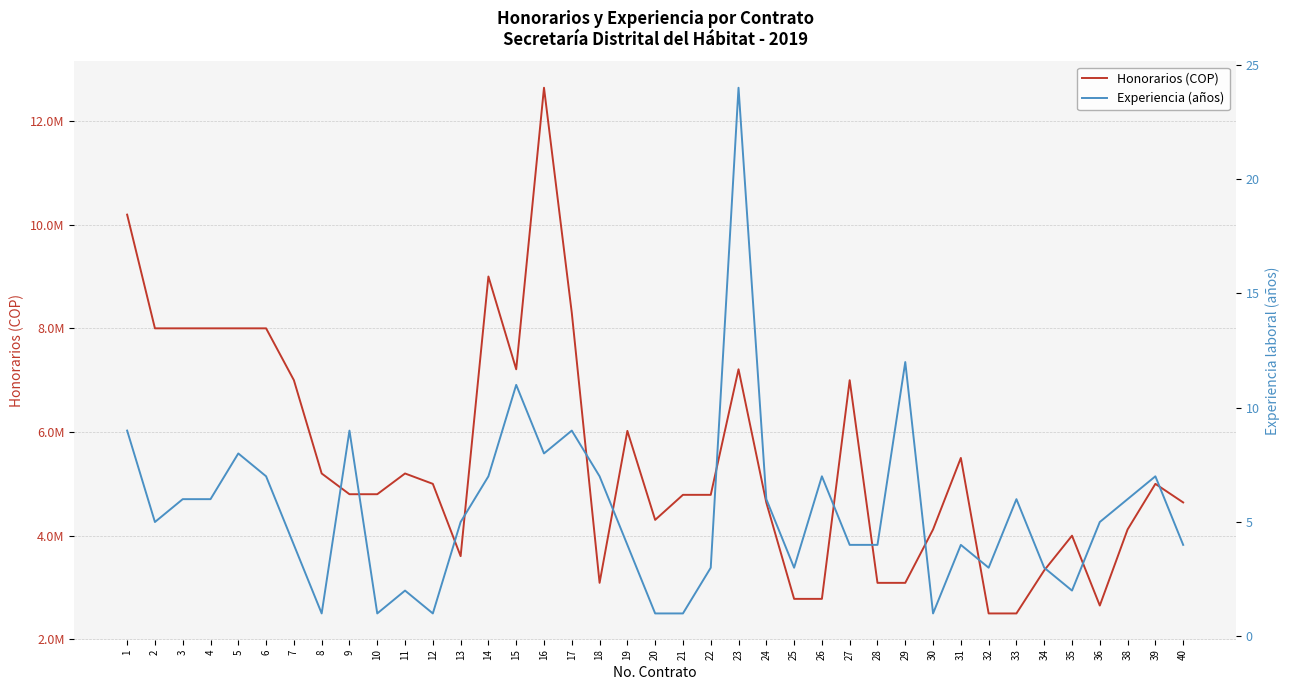

True or false: Experiencia (años) and Honorarios (COP) intersect in this chart.

False